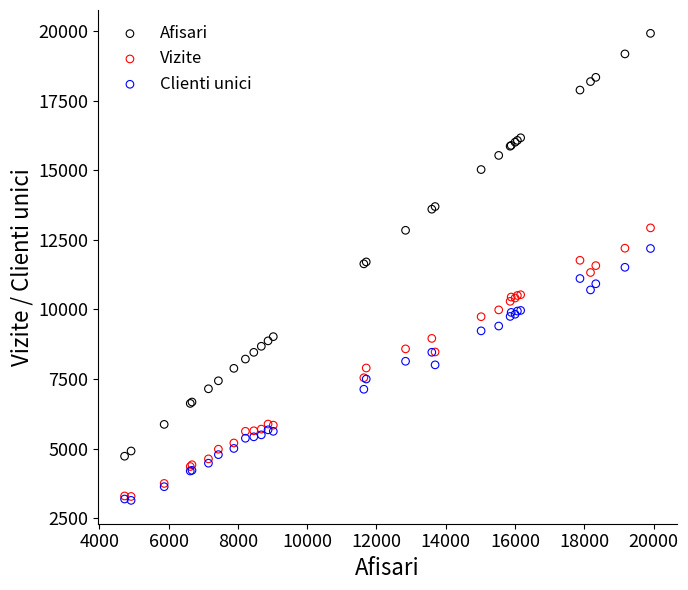

Which series has the largest Y range (max minus min)?

Afisari